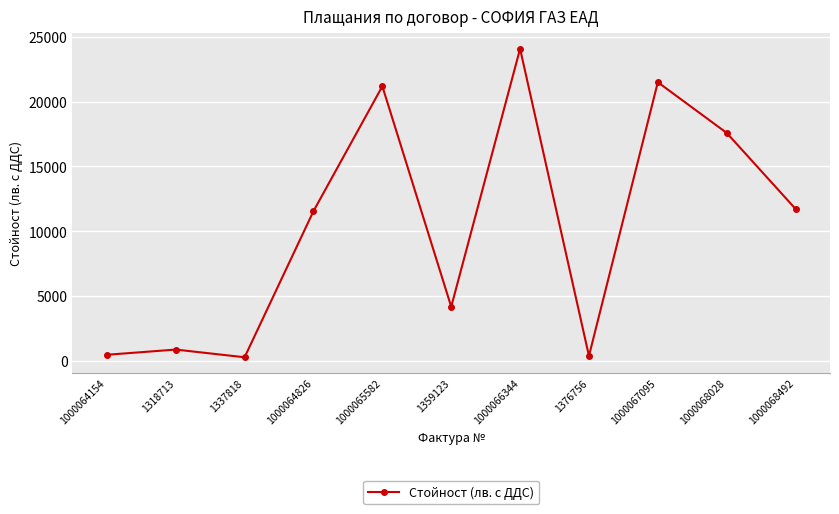

At which category does the chart reach its peak across all series?

1000066344